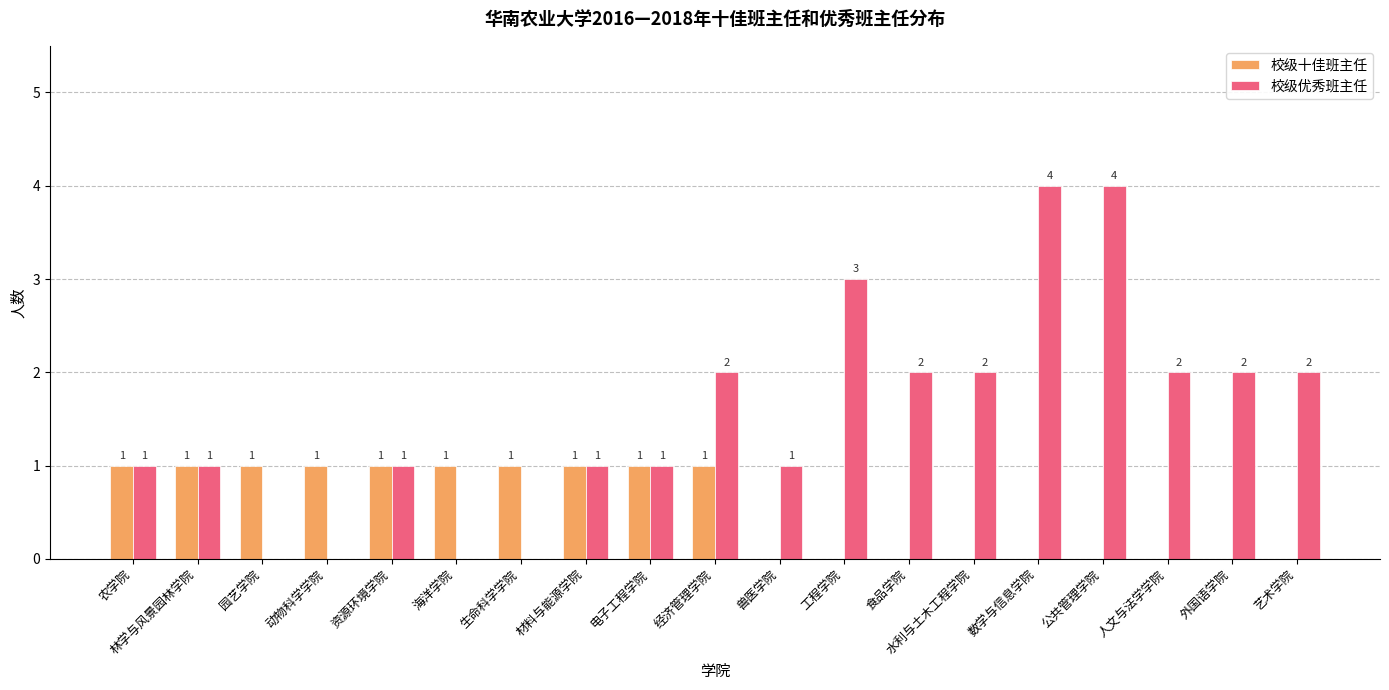

How many positive values does the 校级优秀班主任 series have?

15